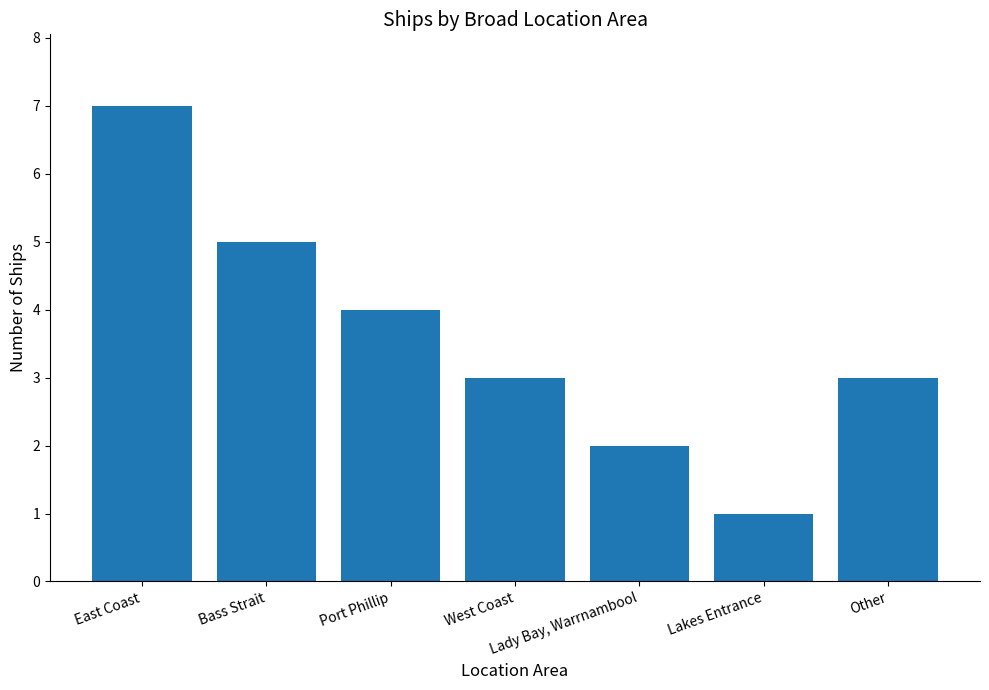

What is the ratio of the value at East Coast to the value at Lakes Entrance?

7.0